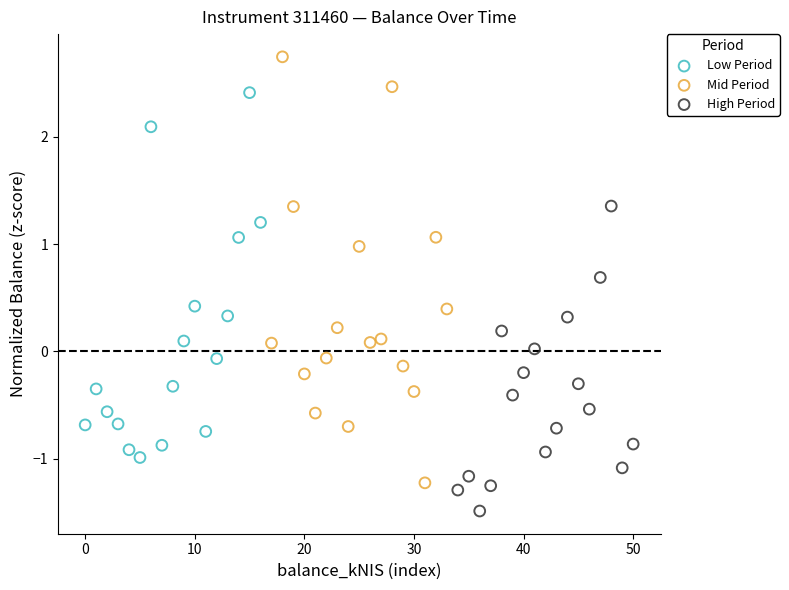

Which series contains the highest Y value?

Mid Period